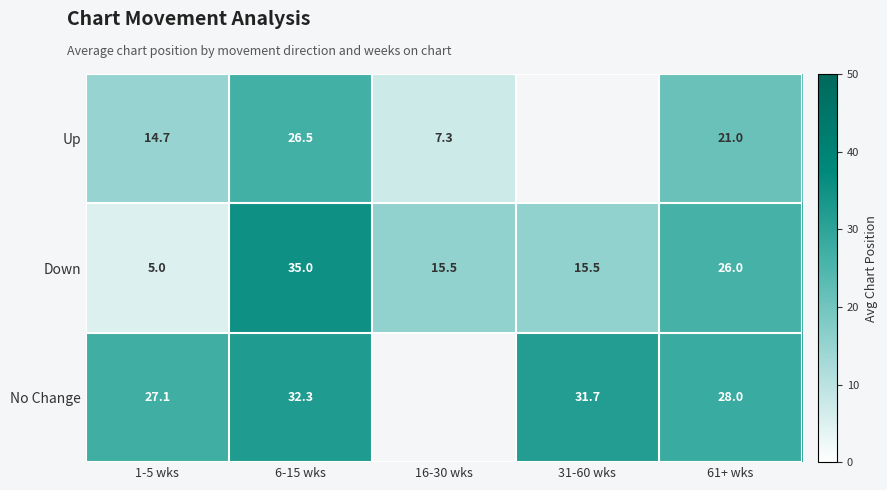

What is the sum of all Down values?

97.0